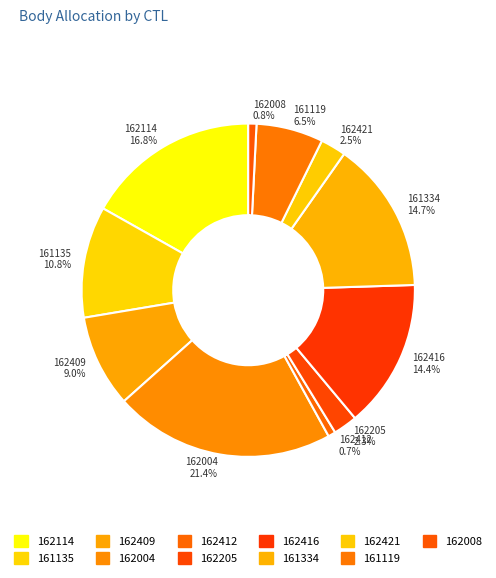

Count the number of slices in the pie.

11